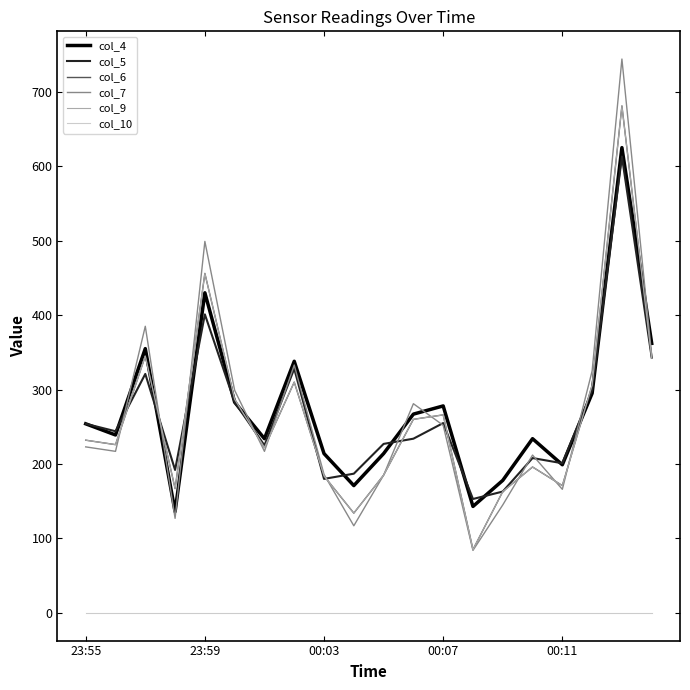

Is this an area chart (filled region under the line)?

No